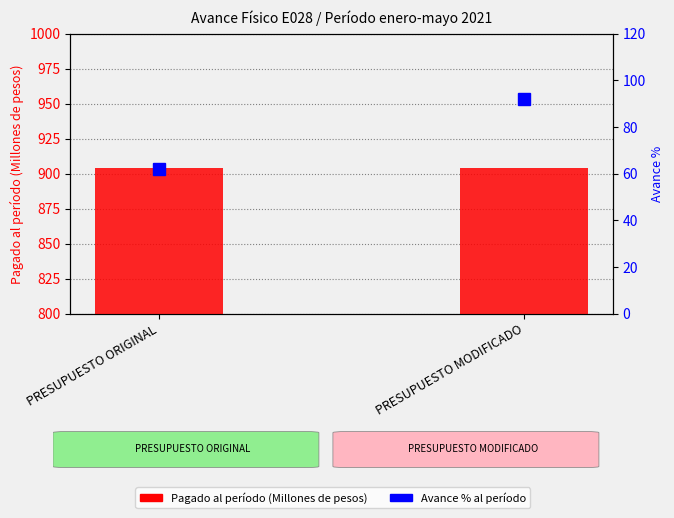

What is the label of the 2nd bar from the left?

PRESUPUESTO MODIFICADO